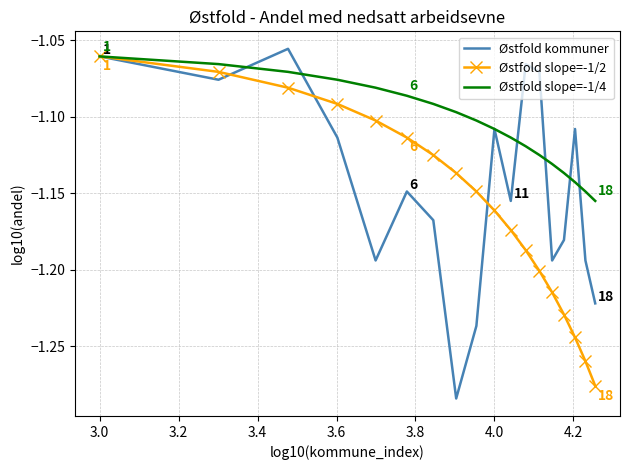

Which series has the largest range (max minus min)?

Østfold kommuner